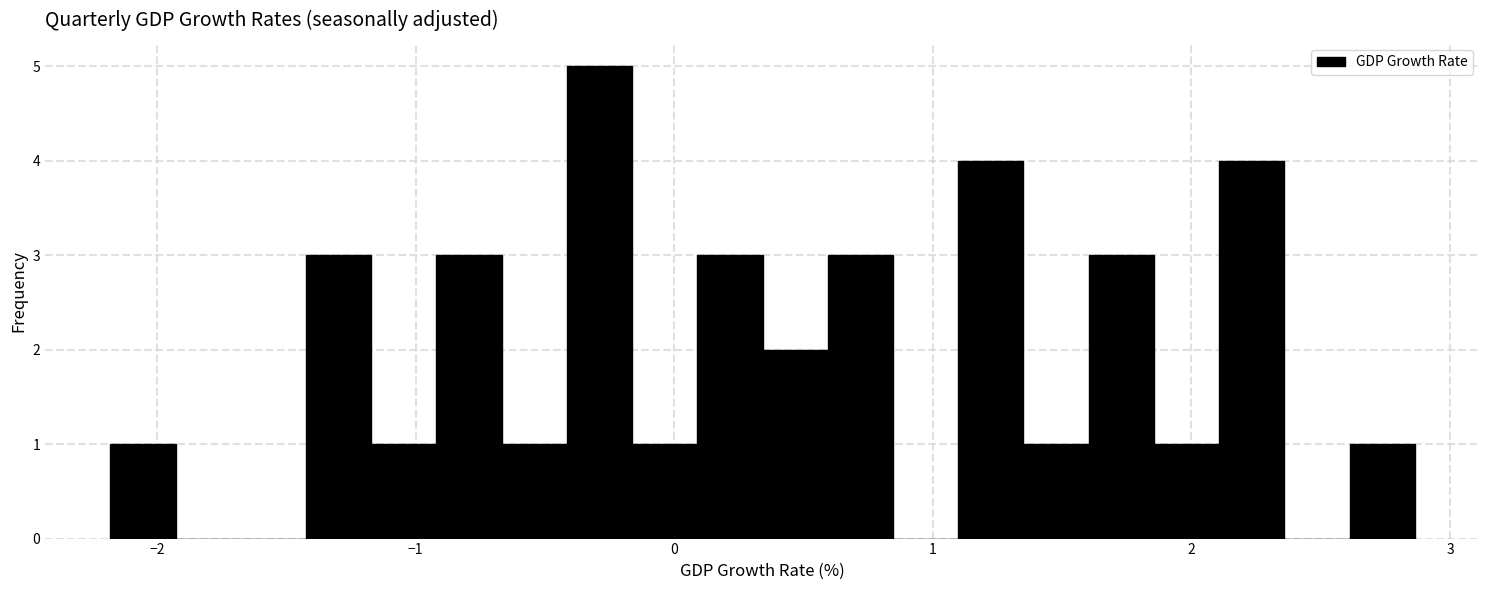

Read against the x-axis, roughly where is the centre of the tallest bar?

-0.3